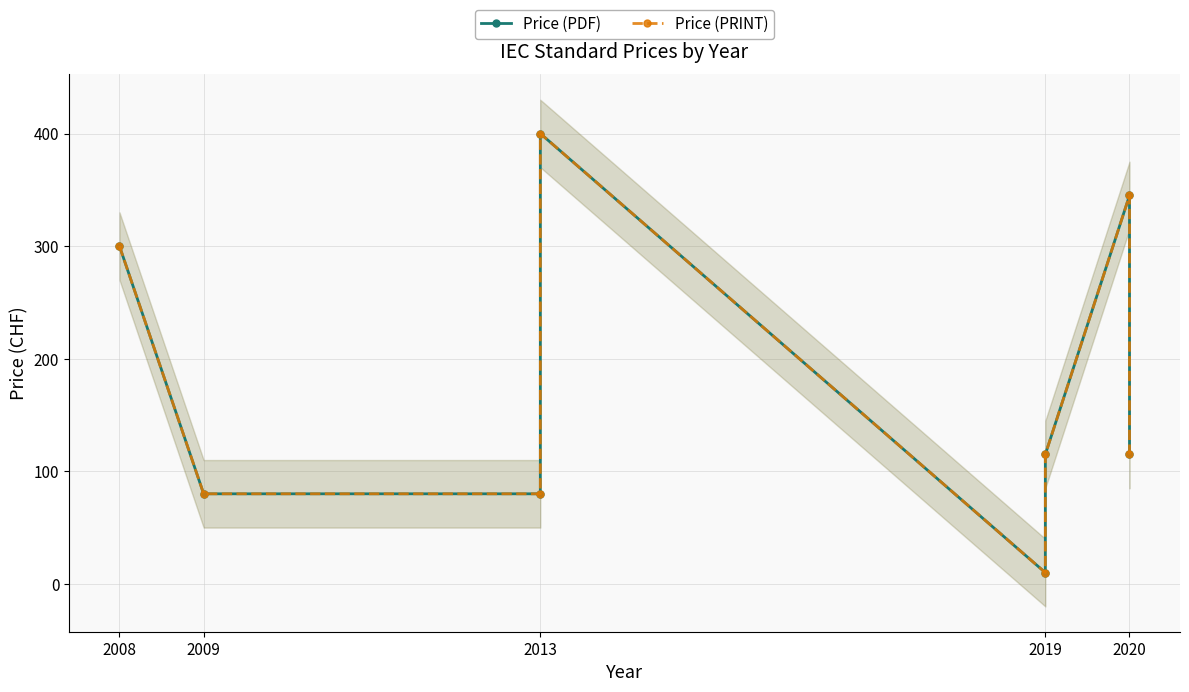

At how many categories does at least one series exceed 134?

3